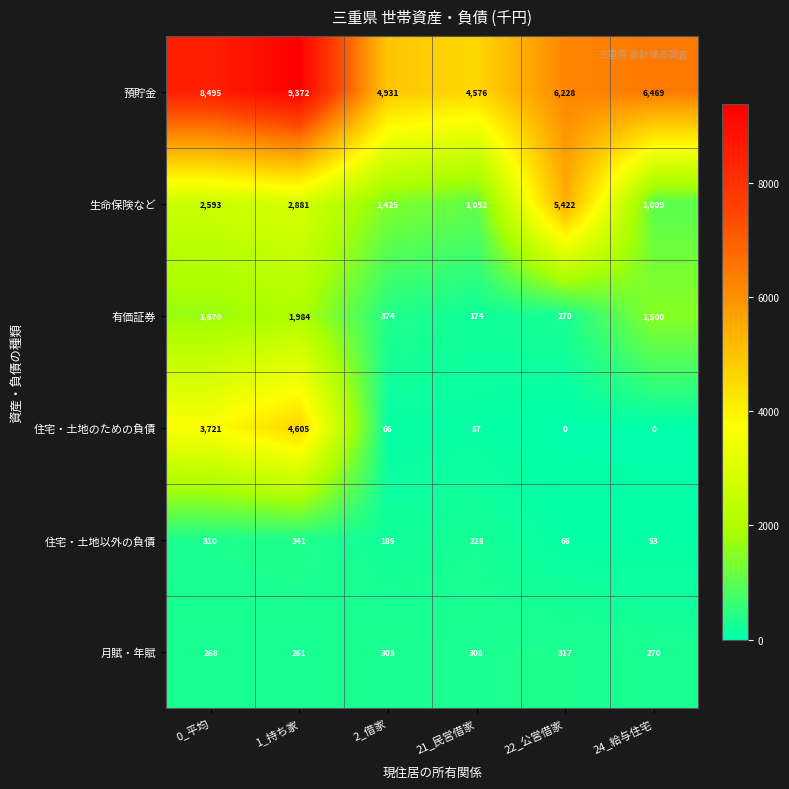

Which category has the highest value across all series?

1_持ち家